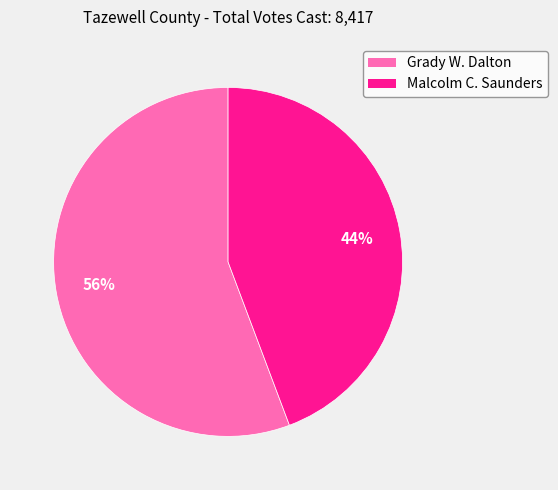

Count the number of slices in the pie.

2